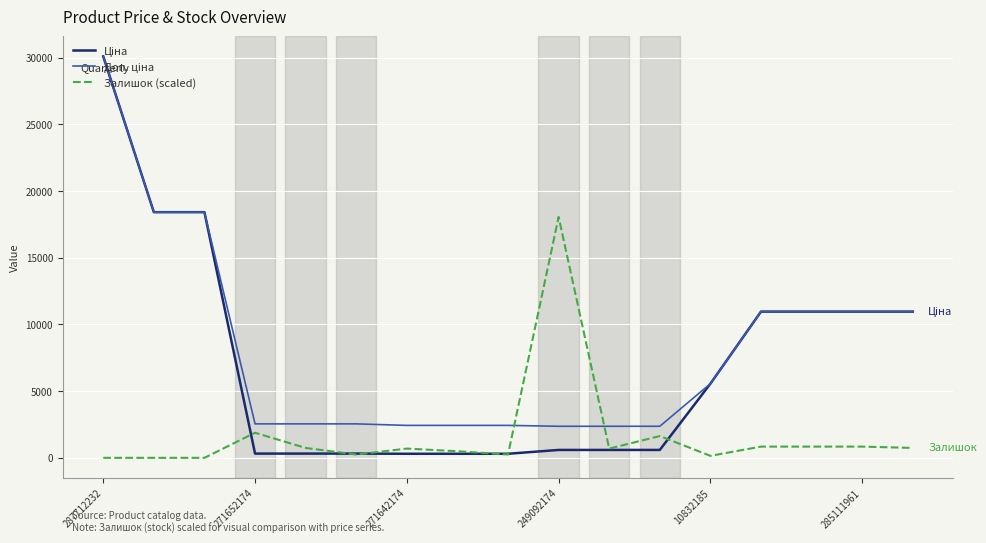

What is the maximum value shown in the chart?

30102.8